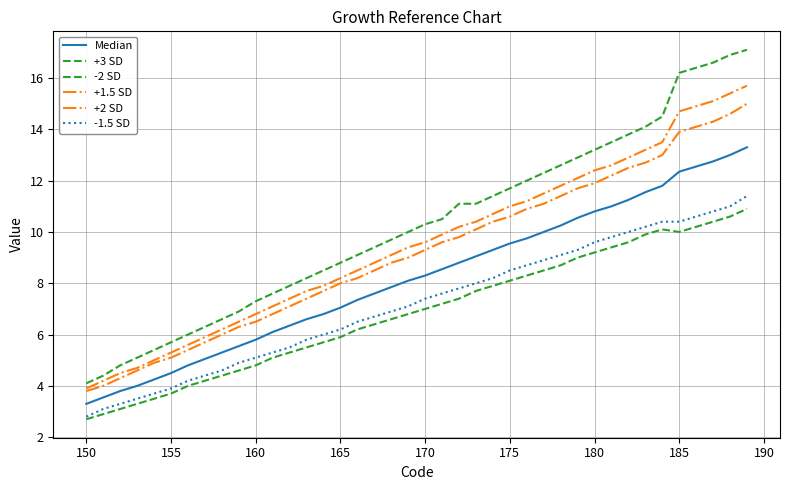

True or false: +1.5 SD has more than 0 points higher than both neighbors.

False